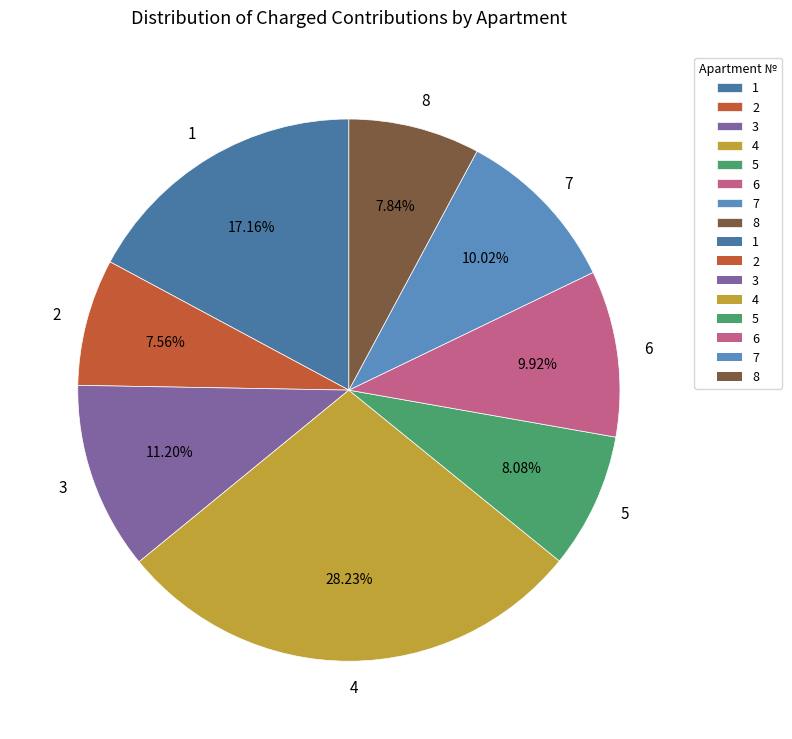

To the nearest percent, what portion does 3 represent?

11%